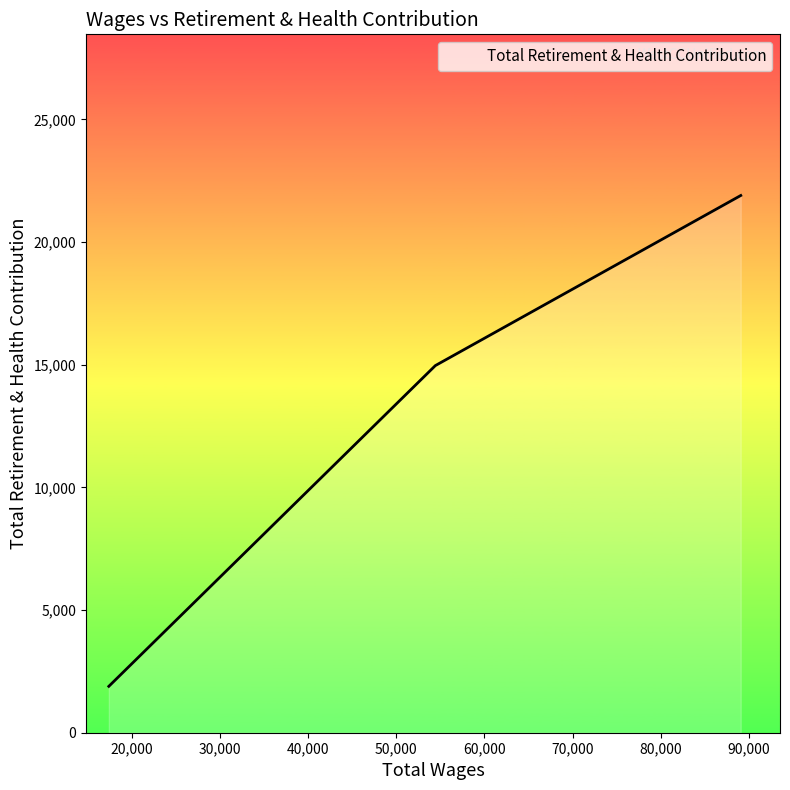

What is the difference between the maximum and second lowest values?

6932